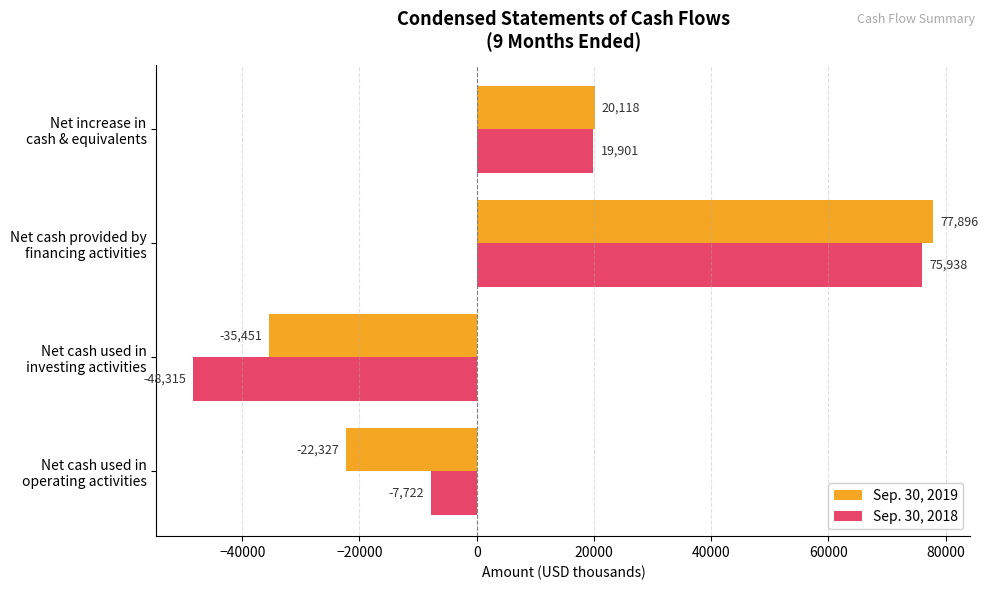

What is the sum of all Sep. 30, 2019 values?

40236